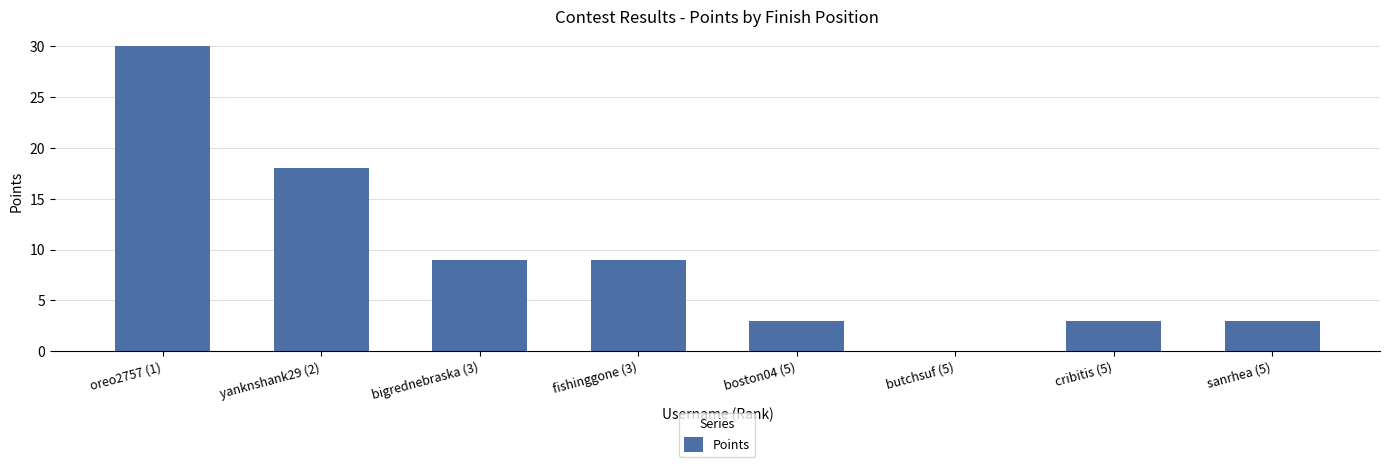

What is the sum of all values?

75